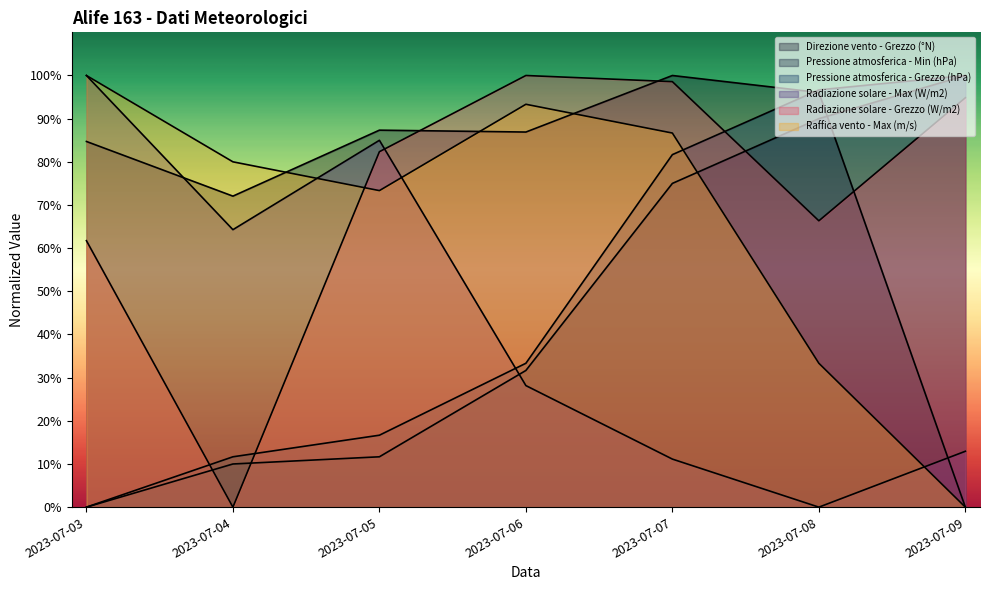

At 2023-07-08, list the series in order from largest to smallest.

Pressione atmosferica - Grezzo (hPa), Direzione vento - Grezzo (°N), Pressione atmosferica - Min (hPa), Radiazione solare - Grezzo (W/m2), Raffica vento - Max (m/s), Radiazione solare - Max (W/m2)